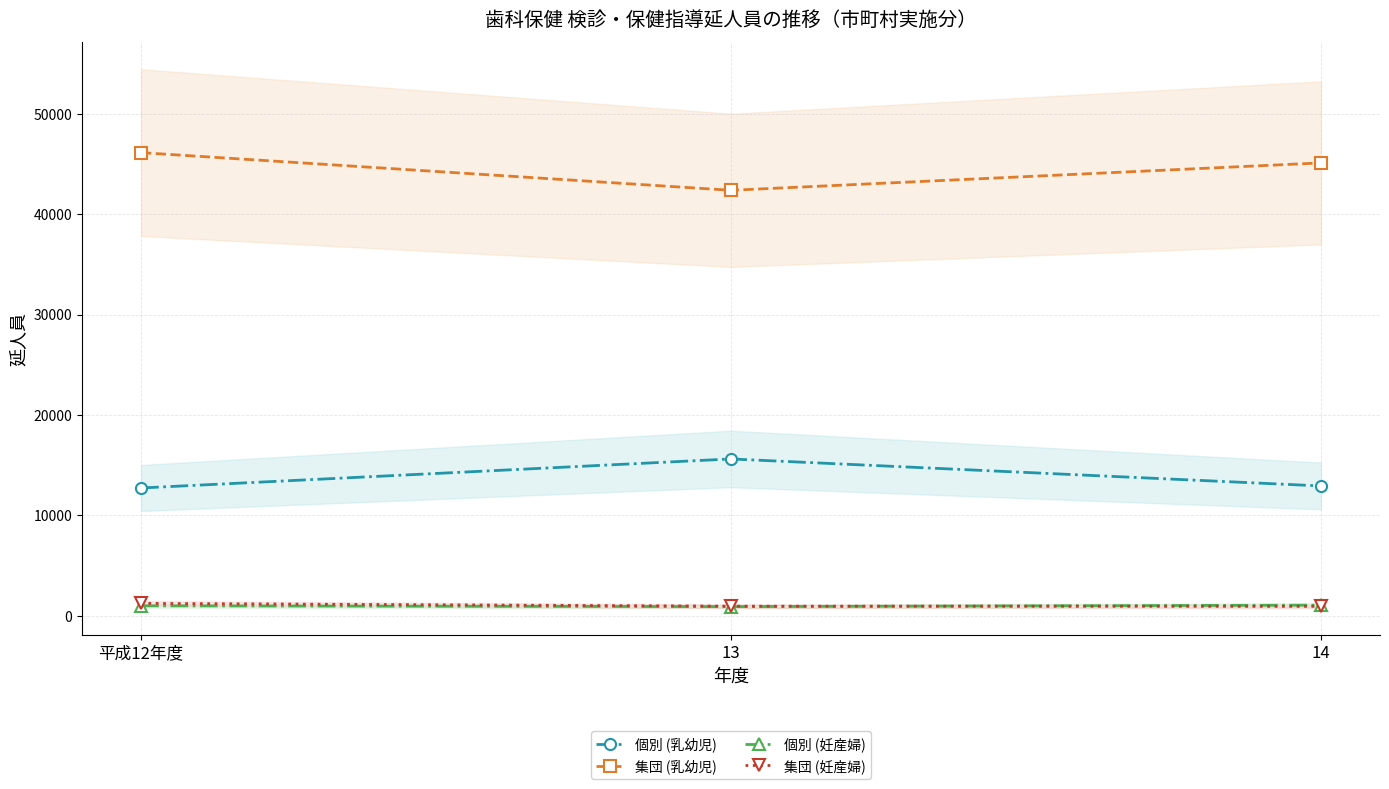

The value of 集団 (妊産婦) at 13 is 965. True or false?

True